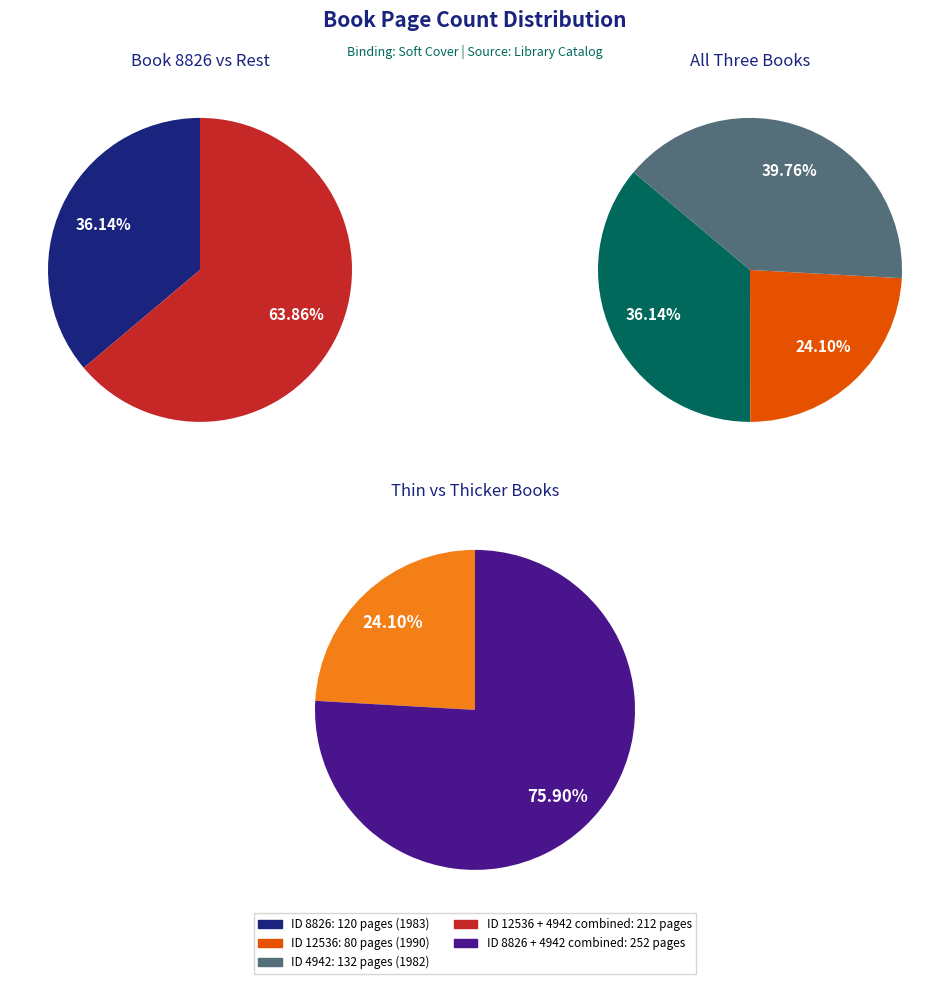

Between 8826 and 4942, which is larger?

4942